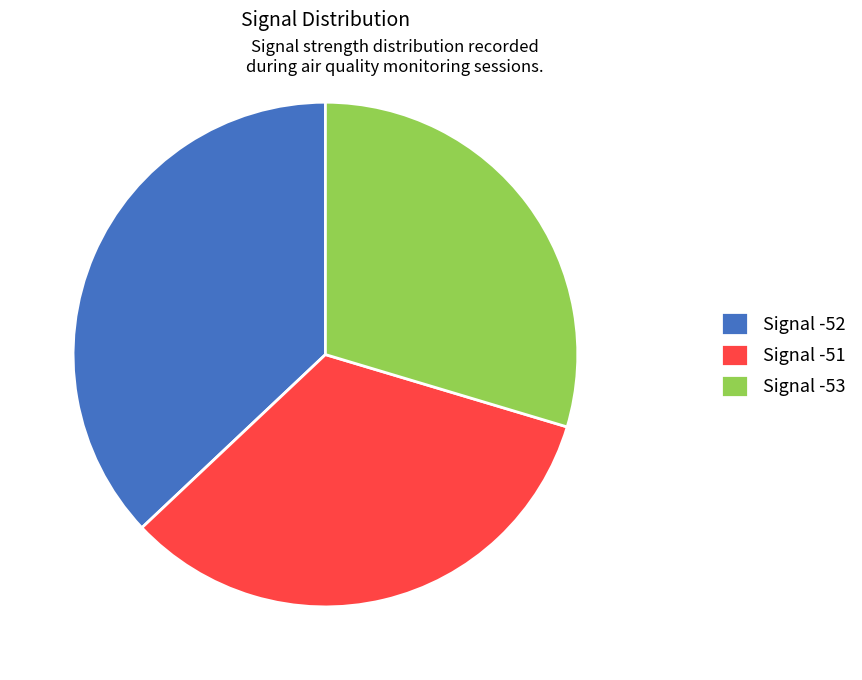

Combined, do Signal -53 and Signal -51 account for over 50%?

Yes